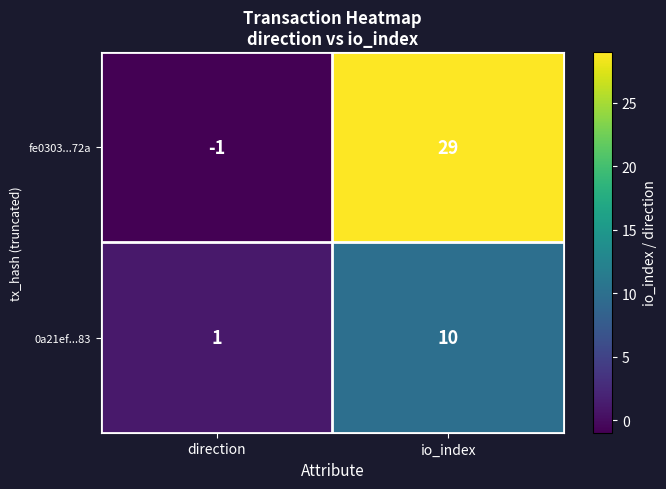

At how many categories does at least one series exceed 2?

1